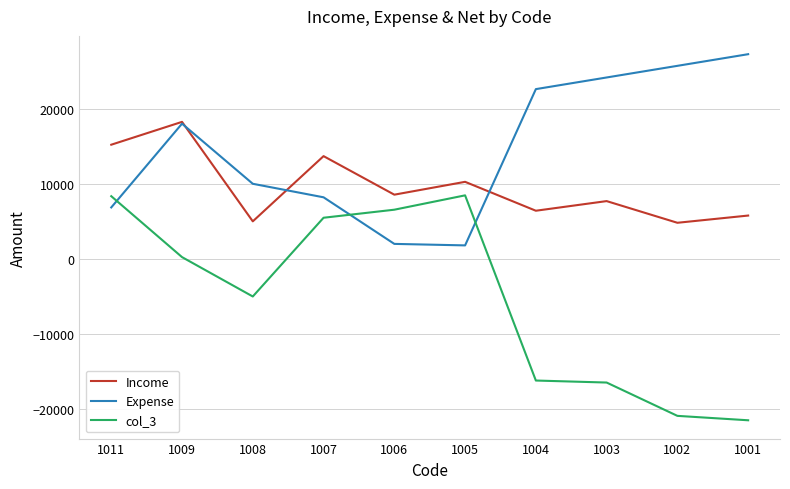

Which series has the largest range (max minus min)?

col_3